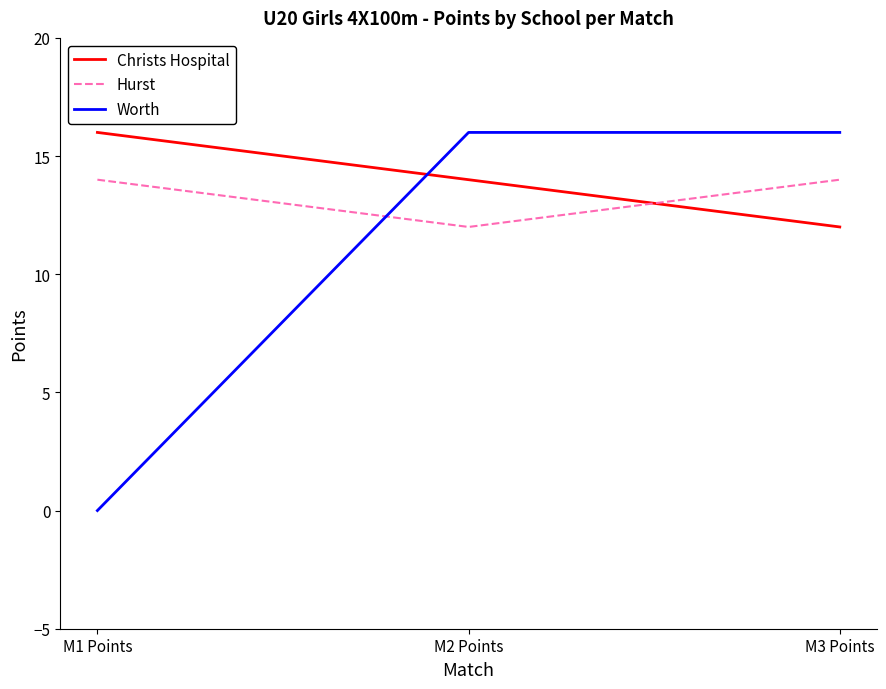

What is the total value across all series at M1 Points?

30